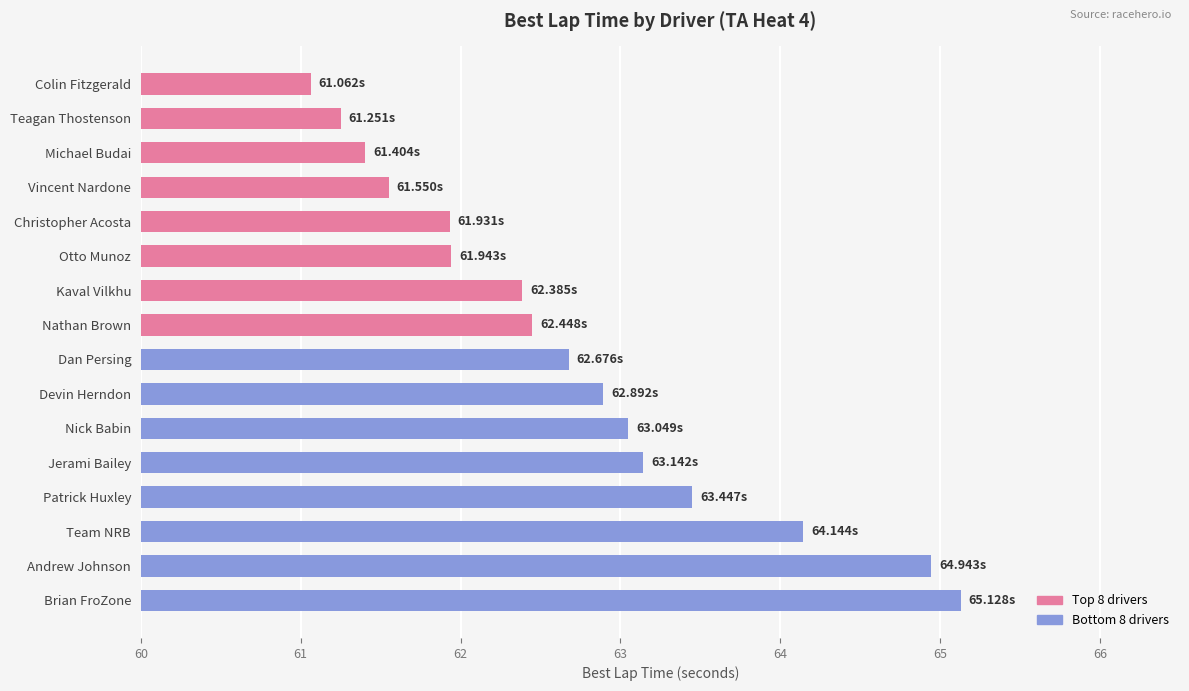

Which label corresponds to the smallest value in the chart?

Colin Fitzgerald